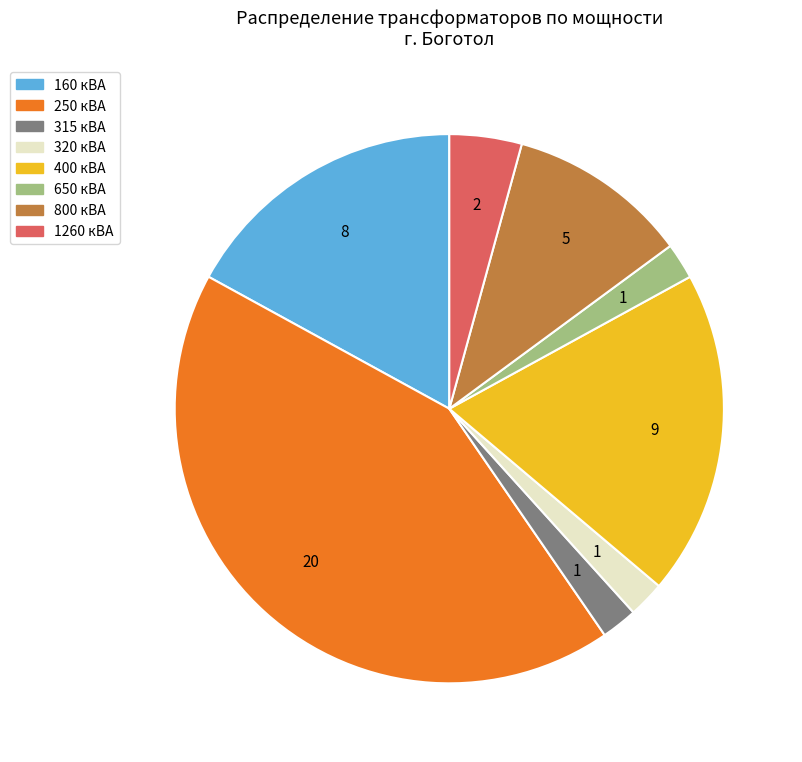

Which slice is the largest?

250